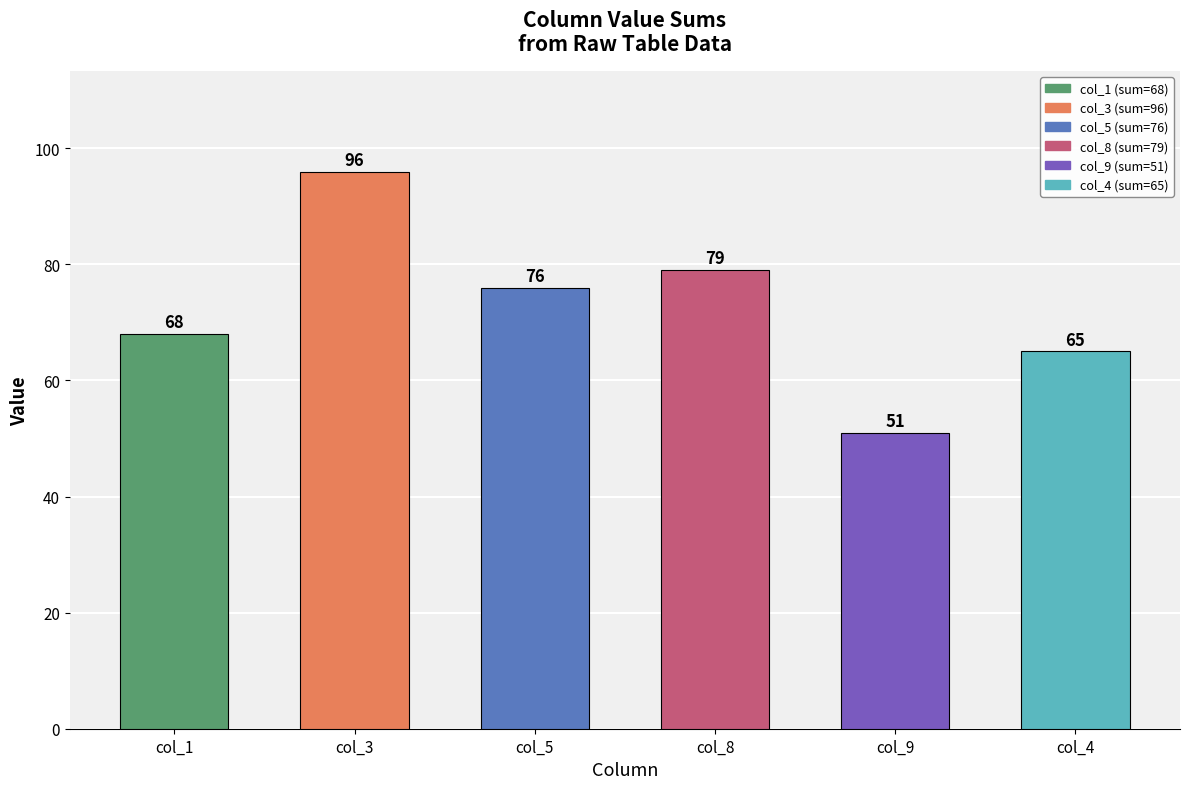

The value at col_9 is 29. True or false?

False